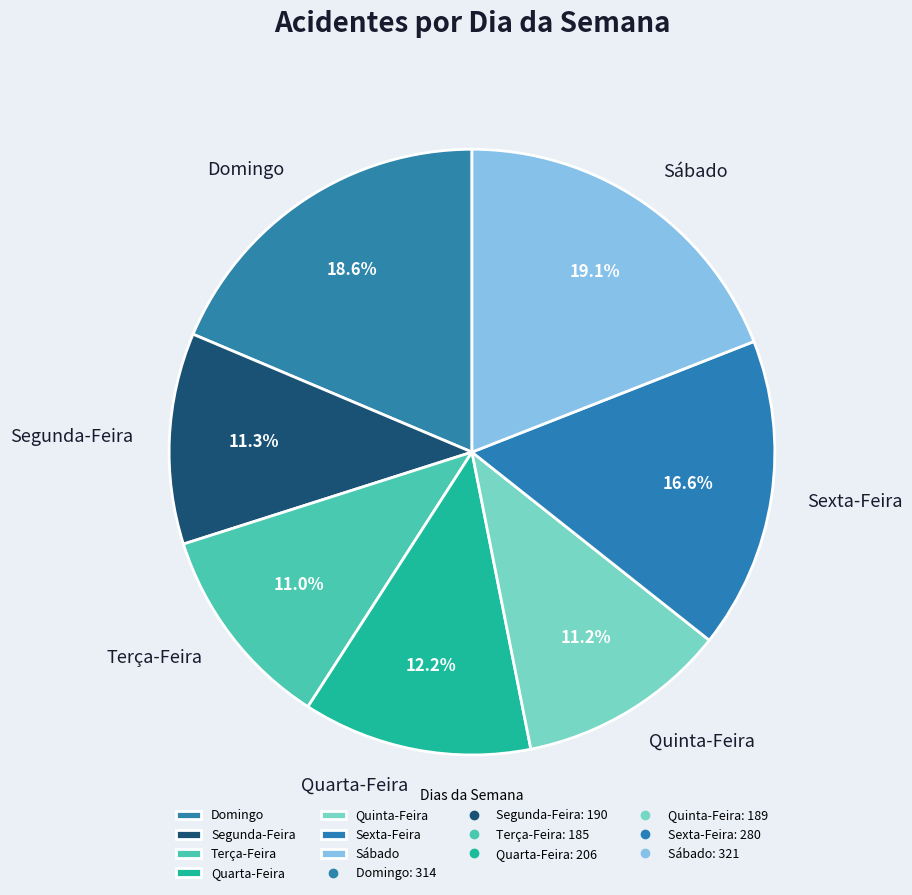

To the nearest percent, what portion does Quarta-Feira represent?

12%